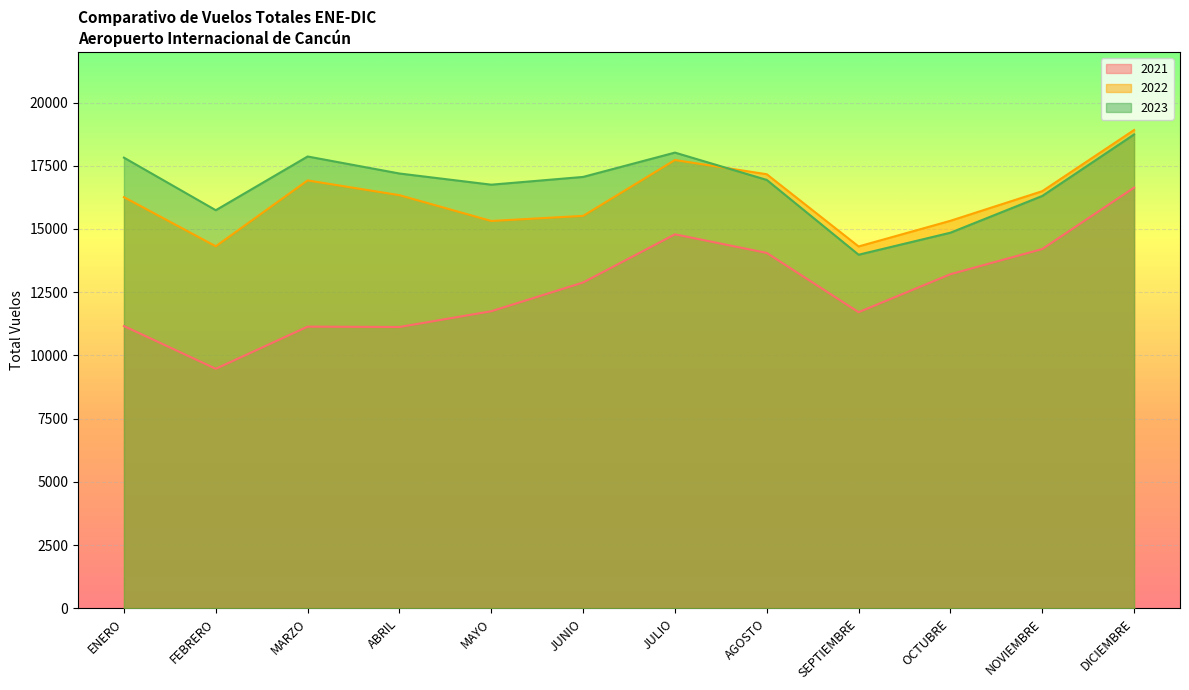

How many data points in 2023 are less than 17059?

6